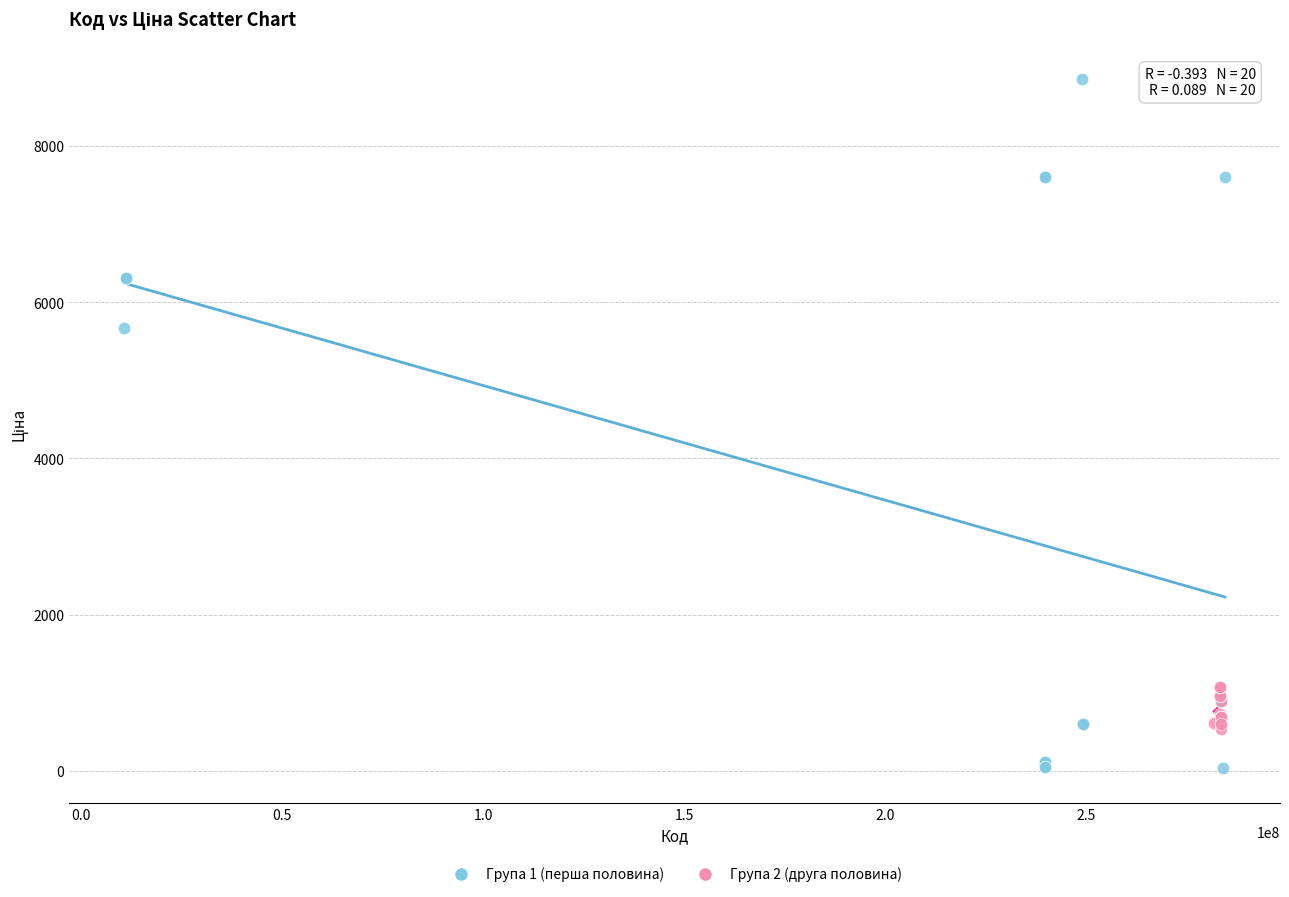

Which series has the largest Y range (max minus min)?

Група 1 (перша половина)